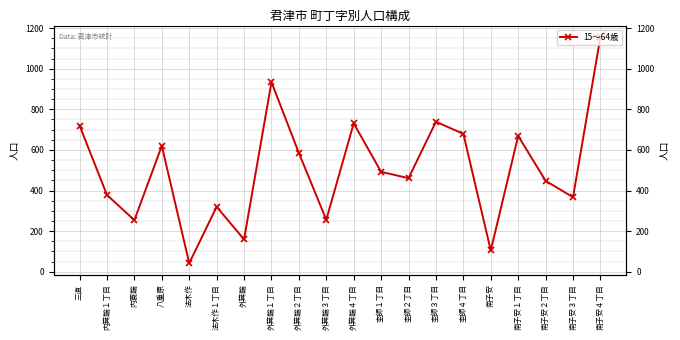

How many points are lower than both their immediate neighbors (excluding endpoints)?

7